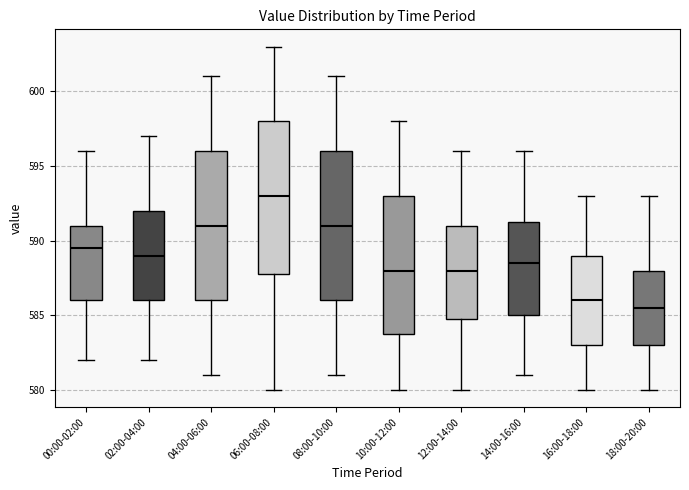

Which box's median line is the highest?

06:00-08:00